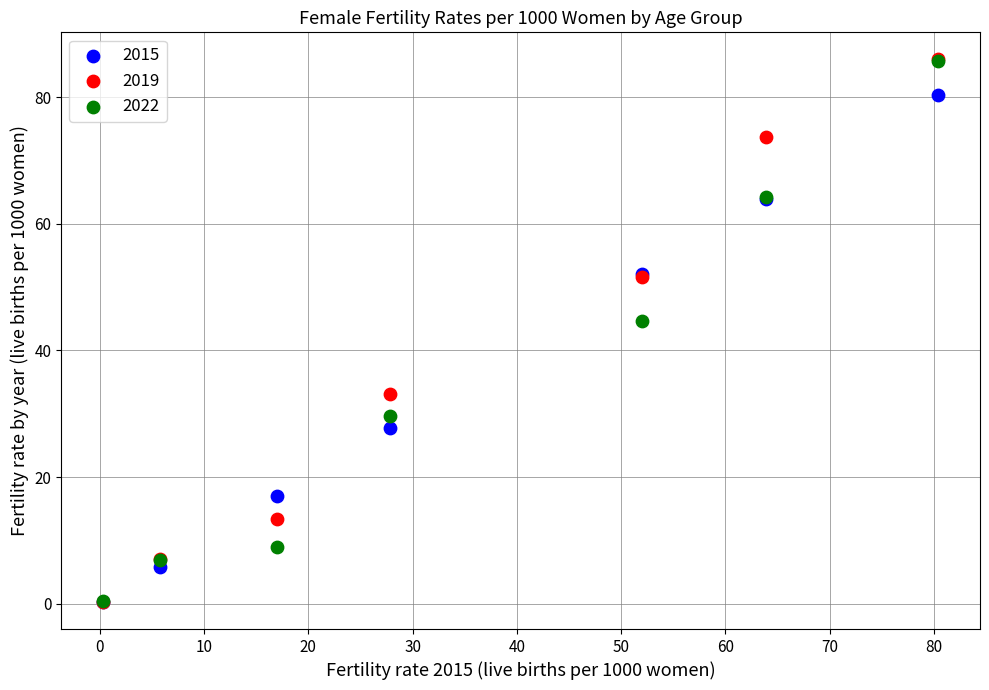

Across all series, what Y value is closest to 43?

44.6